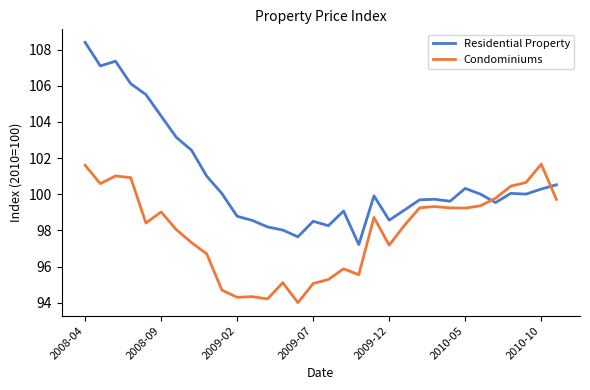

Which series has the widest spread of values?

Residential Property